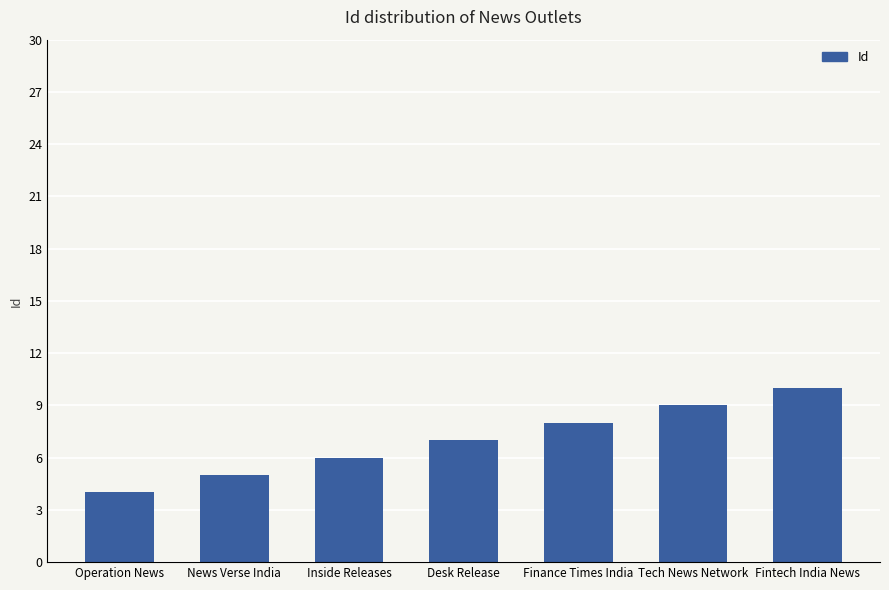

How many values are between 5 and 9?

5